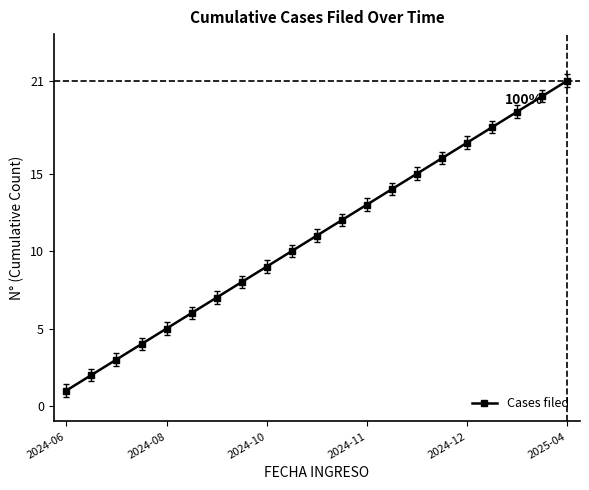

What is the value of the 3rd point from the left?

3